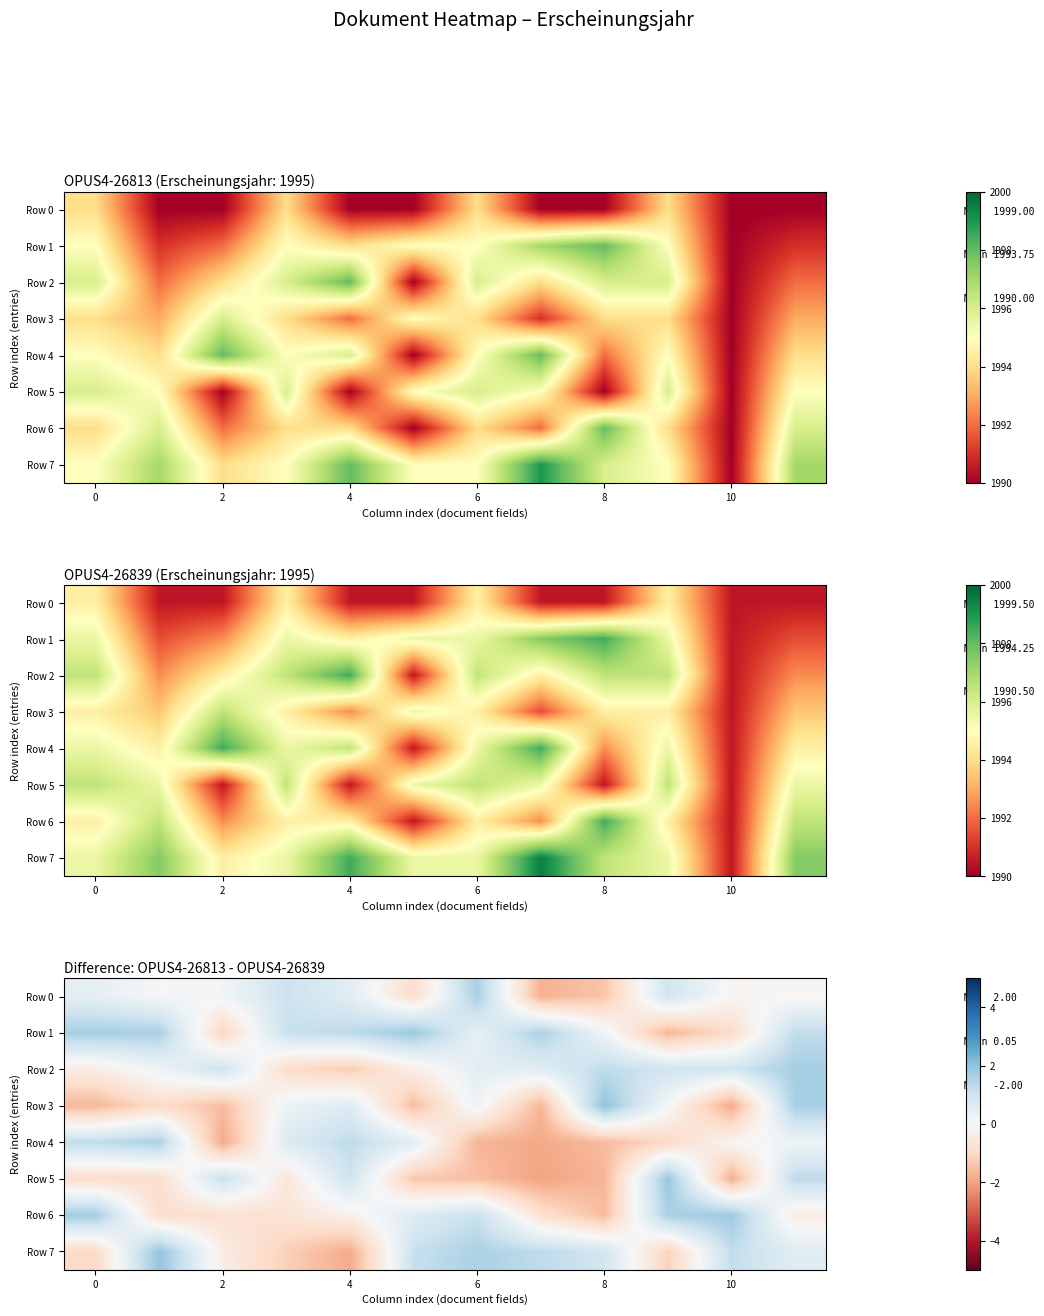

How many data points in row_2 are above 0?

8